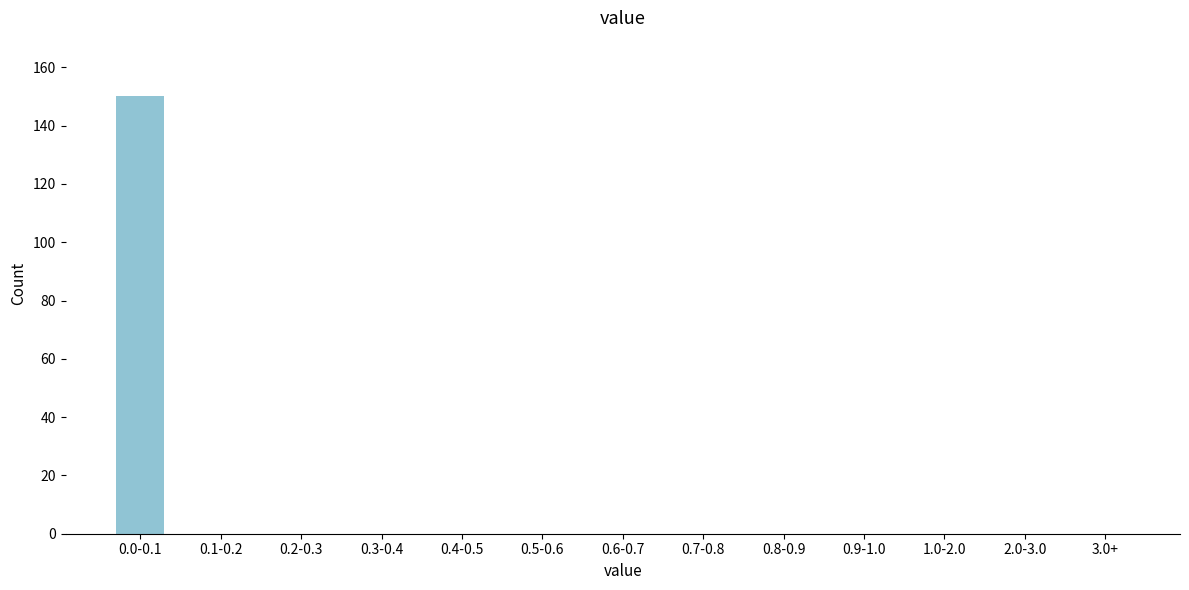

Reading left to right, extract all data points from this chart.

0.0-0.1=150	0.1-0.2=0	0.2-0.3=0	0.3-0.4=0	0.4-0.5=0	0.5-0.6=0	0.6-0.7=0	0.7-0.8=0	0.8-0.9=0	0.9-1.0=0	1.0-2.0=0	2.0-3.0=0	3.0+=0